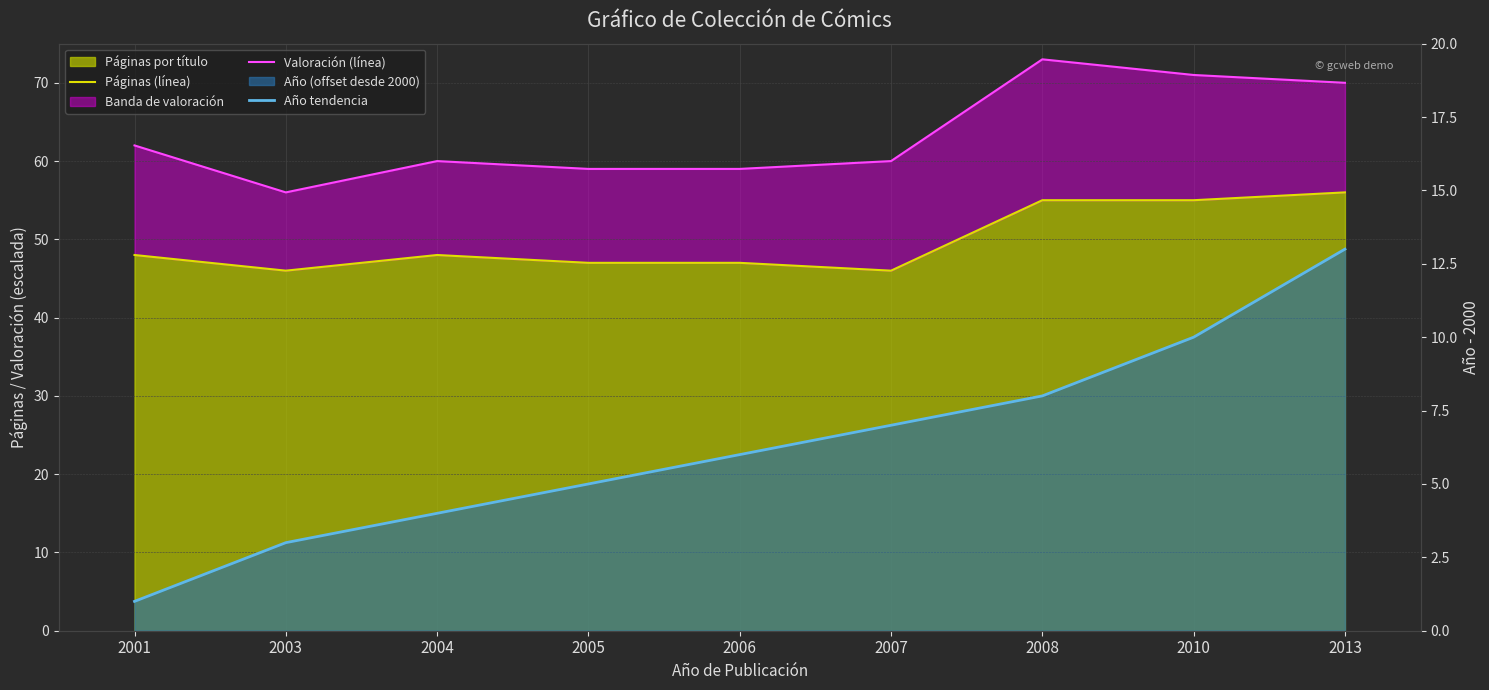

Reading left to right, transcribe all the data shown in this chart.

pages (line): 2001=48	2003=46	2004=48	2005=47	2006=47	2007=46	2008=55	2010=55	2013=56
rating (line): 2001=62	2003=56	2004=60	2005=59	2006=59	2007=60	2008=73	2010=71	2013=70
year trend: 2001=1	2003=3	2004=4	2005=5	2006=6	2007=7	2008=8	2010=10	2013=13